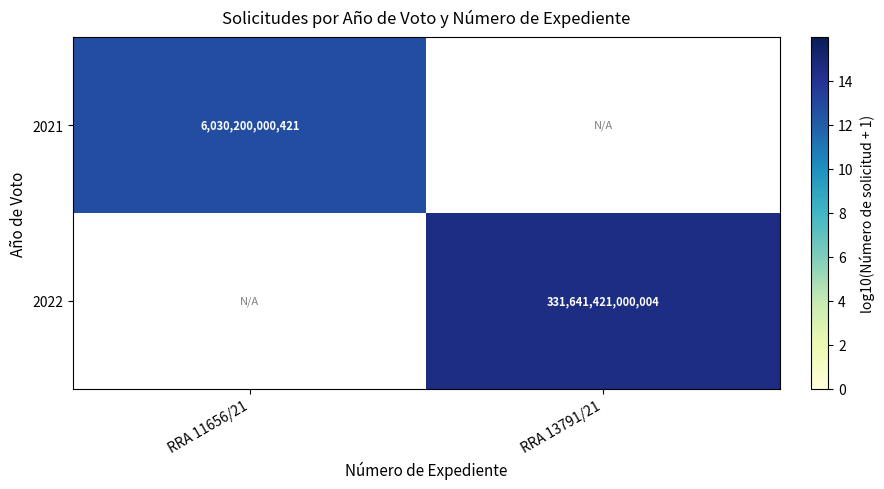

Which category has the lowest value in the 2021 series?

RRA 11656/21